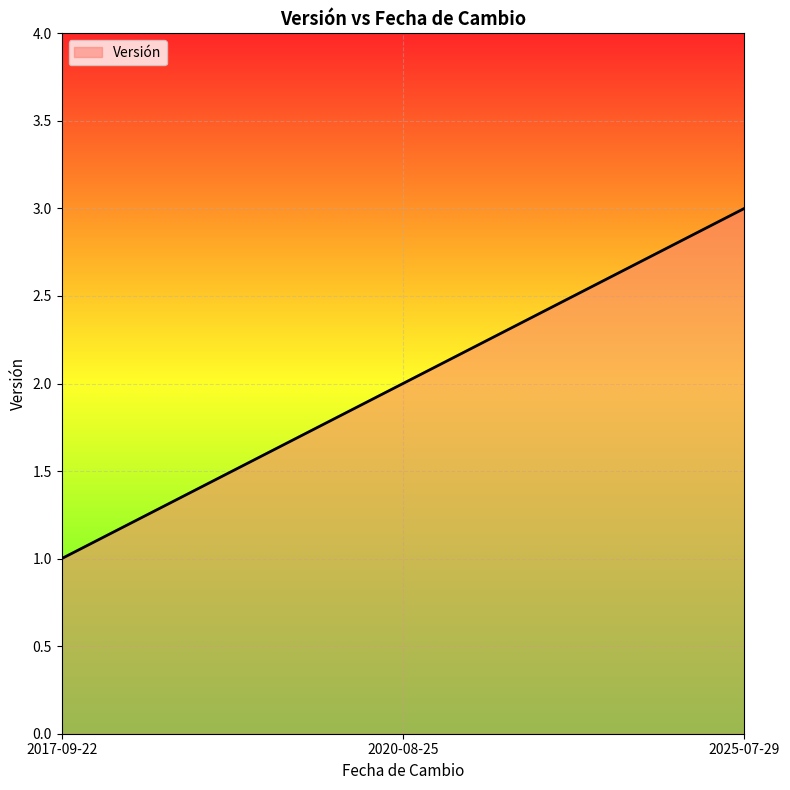

What is the minimum value shown in the chart?

1